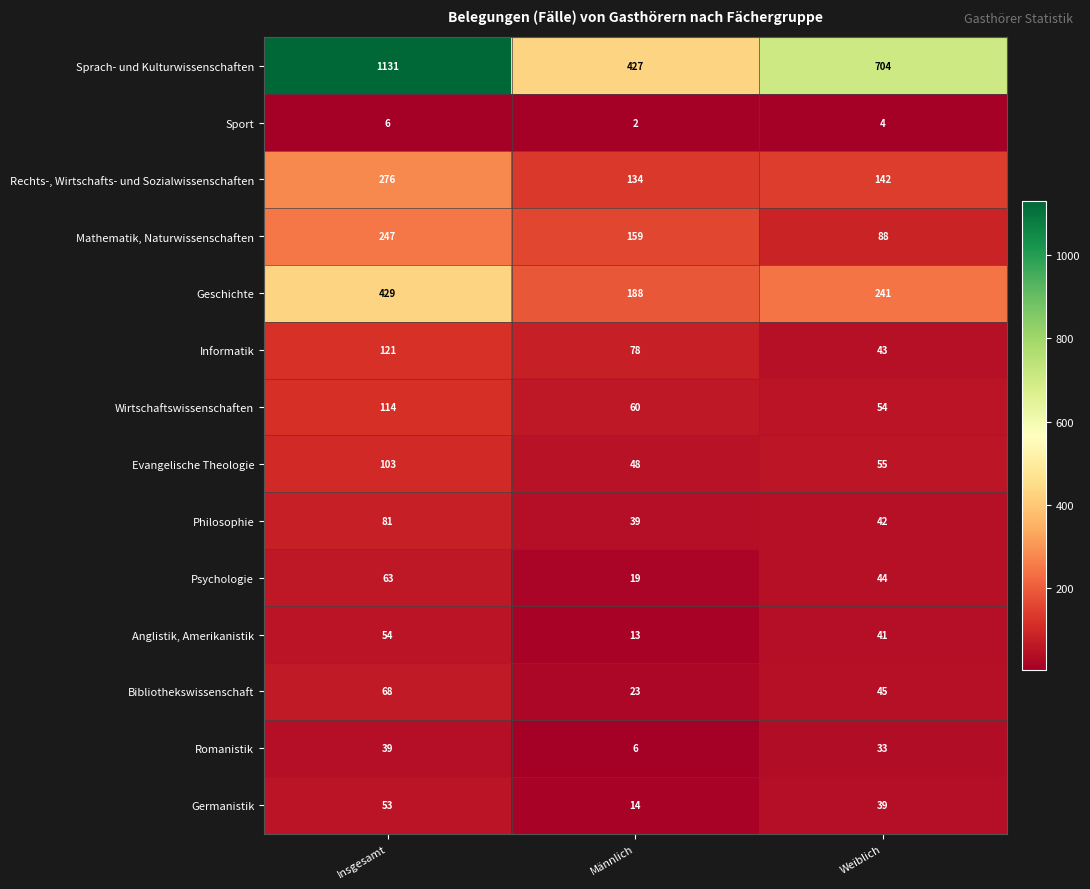

How many values in the Evangelische Theologie series are below 55?

1